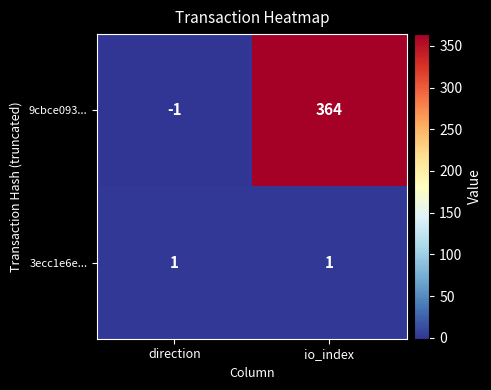

At which label is 9cbce093... closest to 181?

direction